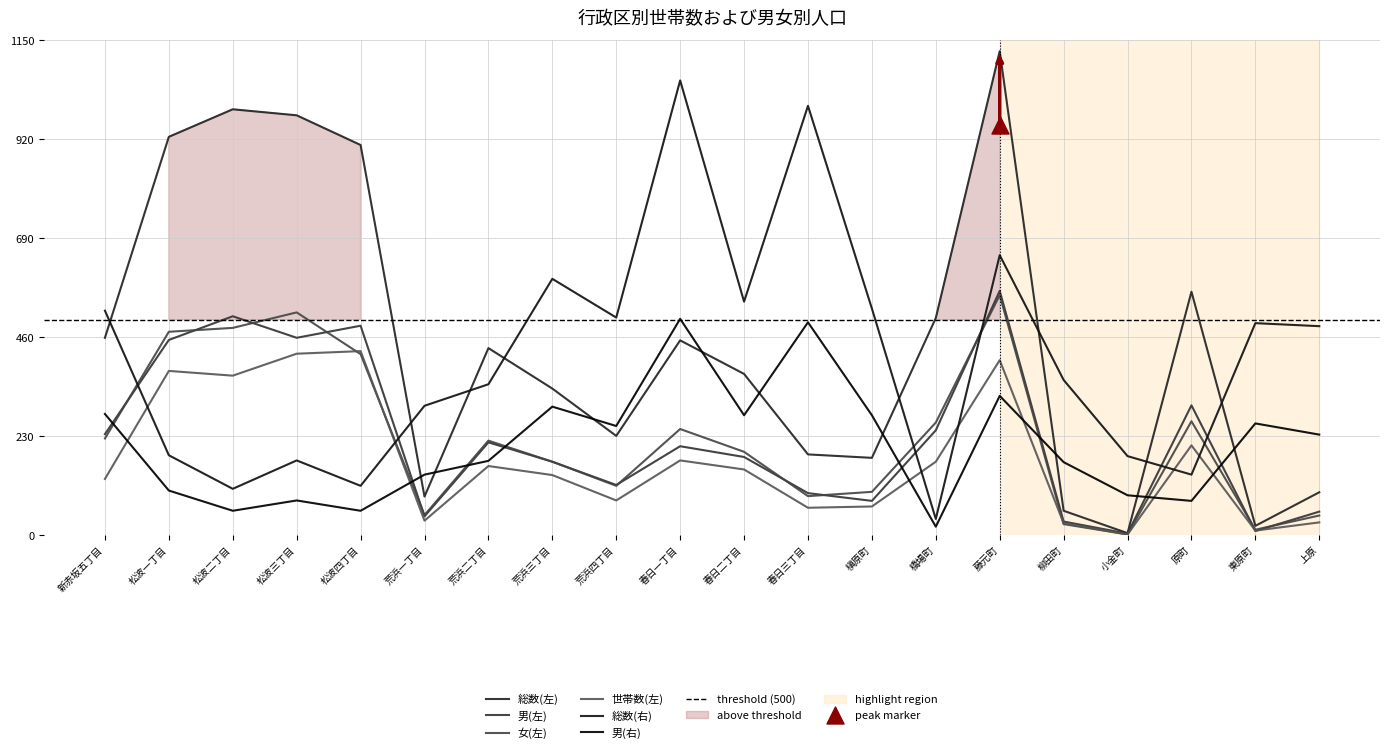

Is the value of 男(右) at 春日三丁目 greater than the value of 総数(左) at 槇原町?

Yes